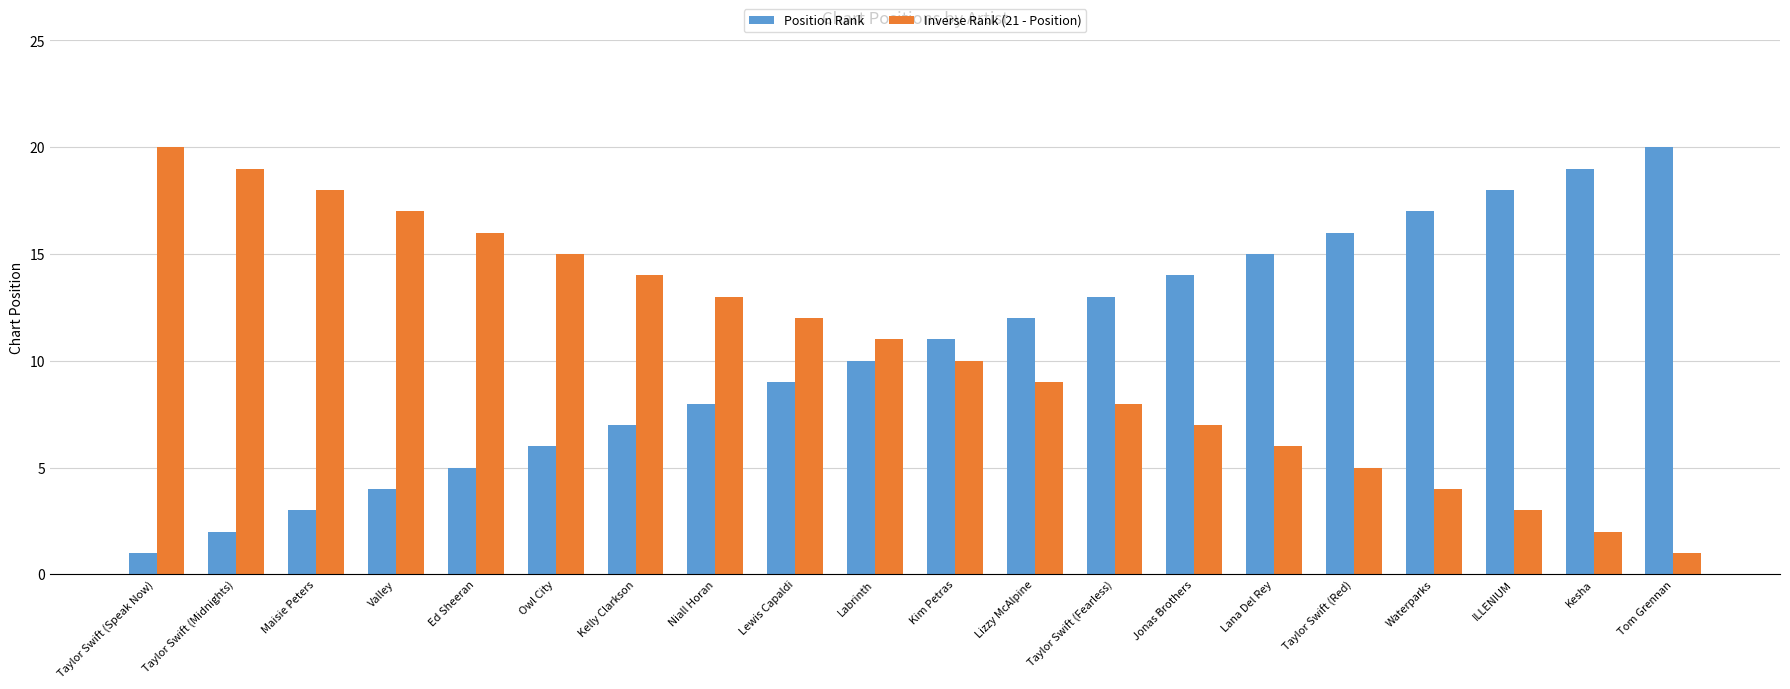

What is the greatest value displayed?

20